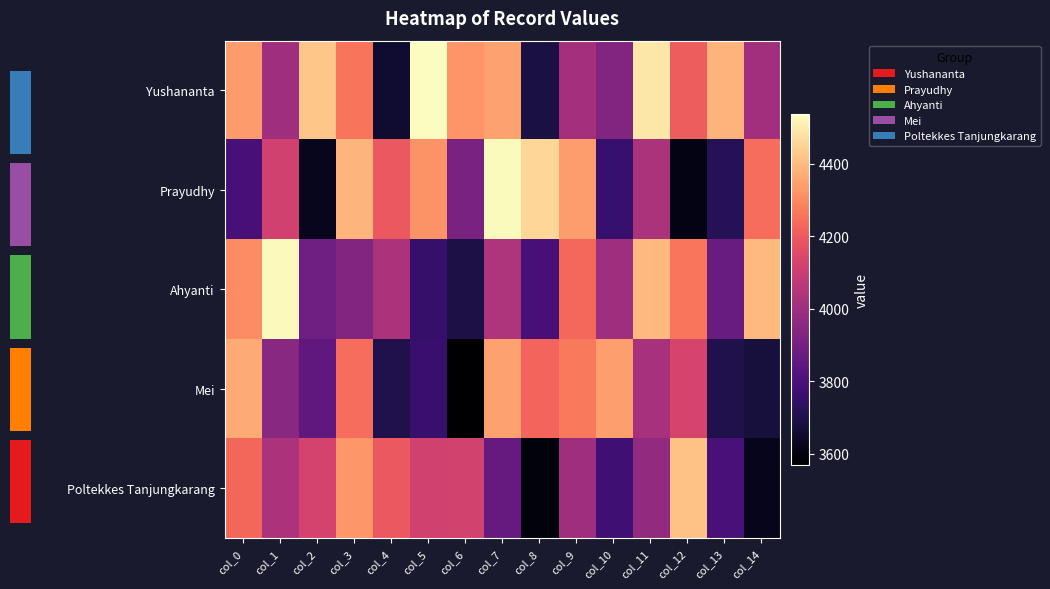

Which series has the largest range (max minus min)?

Prayudhy